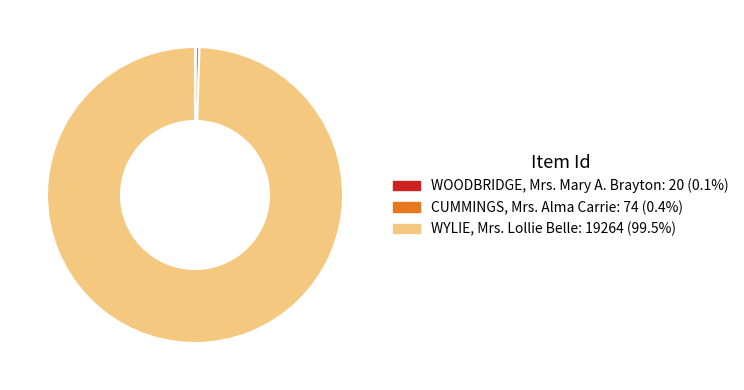

Is it true that CUMMINGS, Mrs. Alma Carrie is 0% of the pie?

True